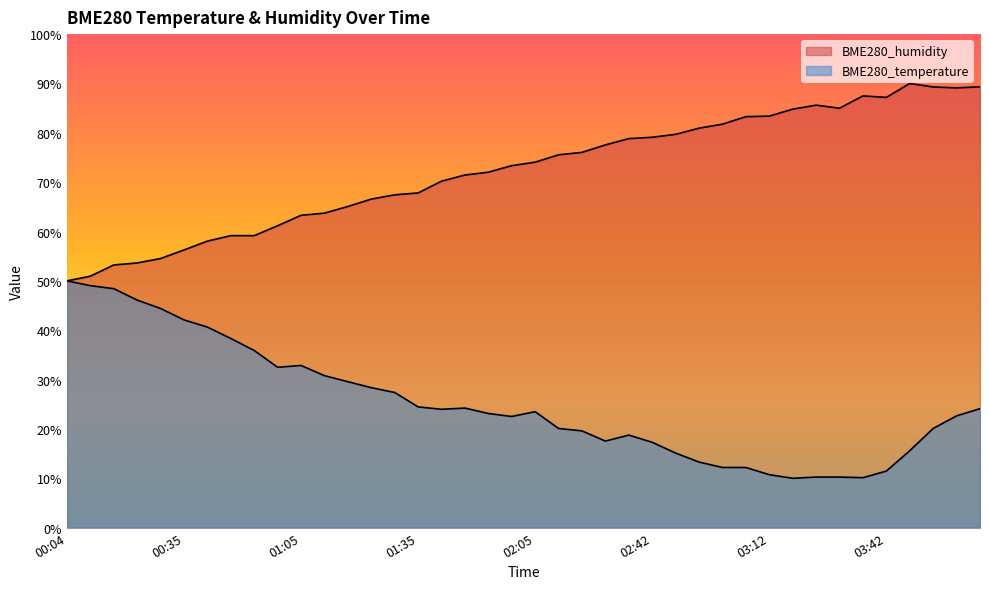

What is the lowest value of the BME280_humidity series?

50.0